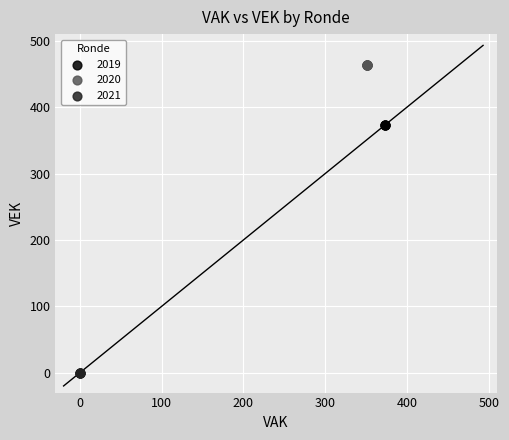

Which series contains the highest Y value?

2020